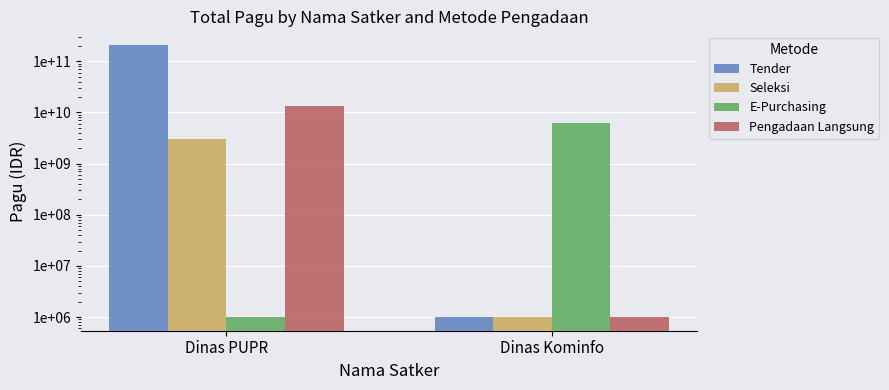

What is the highest value of the Tender series?

207895462950